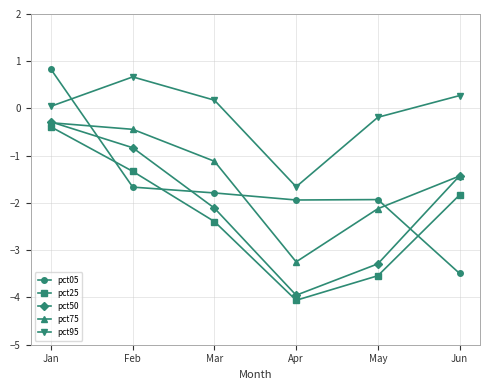

How many interior local valleys does the pct95 series have?

1